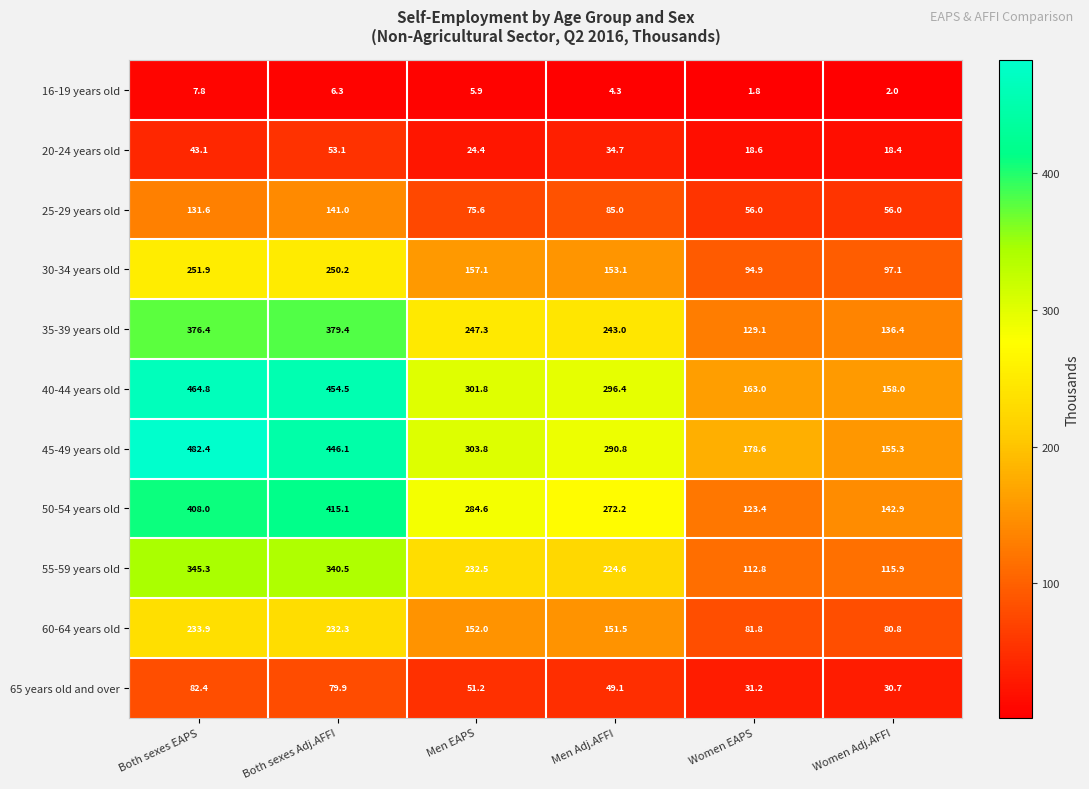

What value does the 45-49 years old series have at Both sexes Adj.AFFI?

446.1